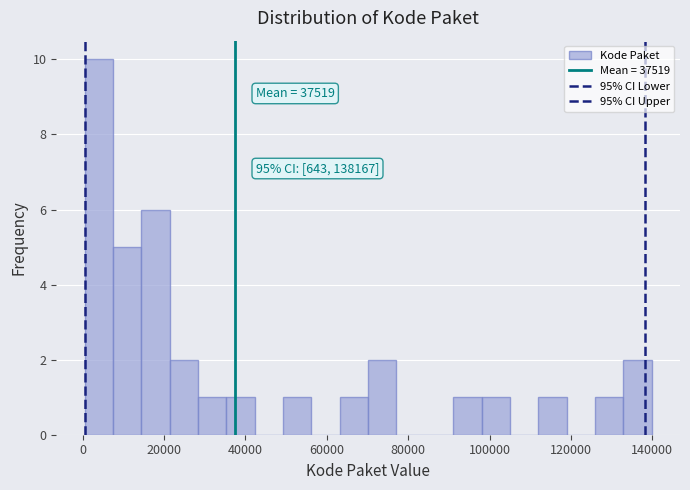

Read against the x-axis, roughly where is the centre of the tallest bar?

4000